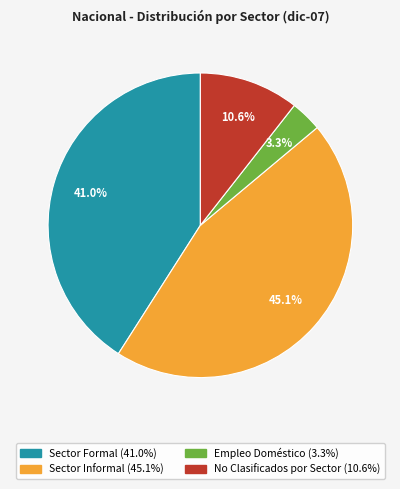

Is there a majority slice in this chart?

No